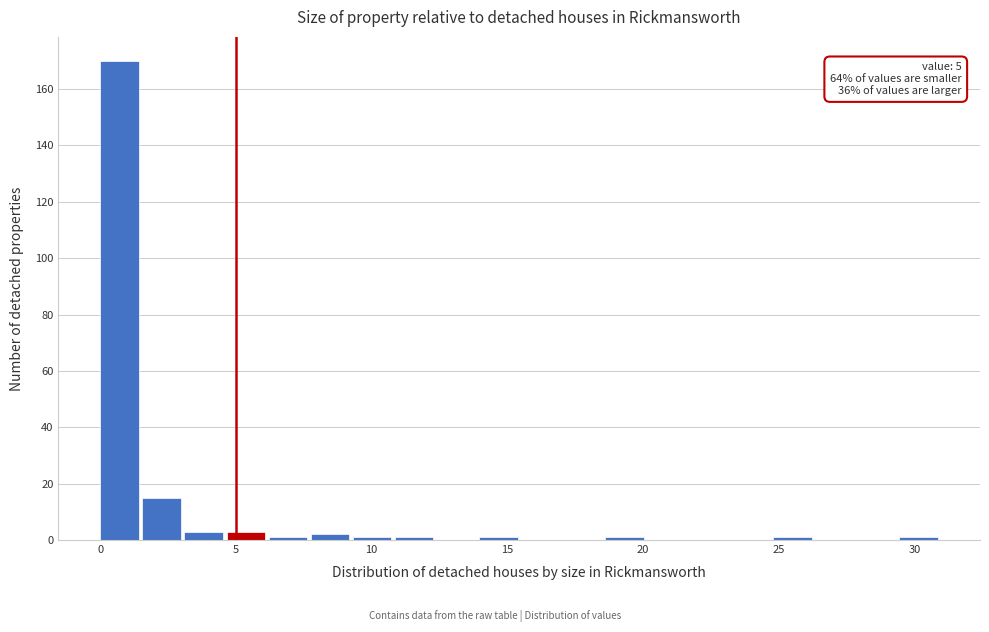

Read against the x-axis, roughly where is the centre of the tallest bar?

0.5